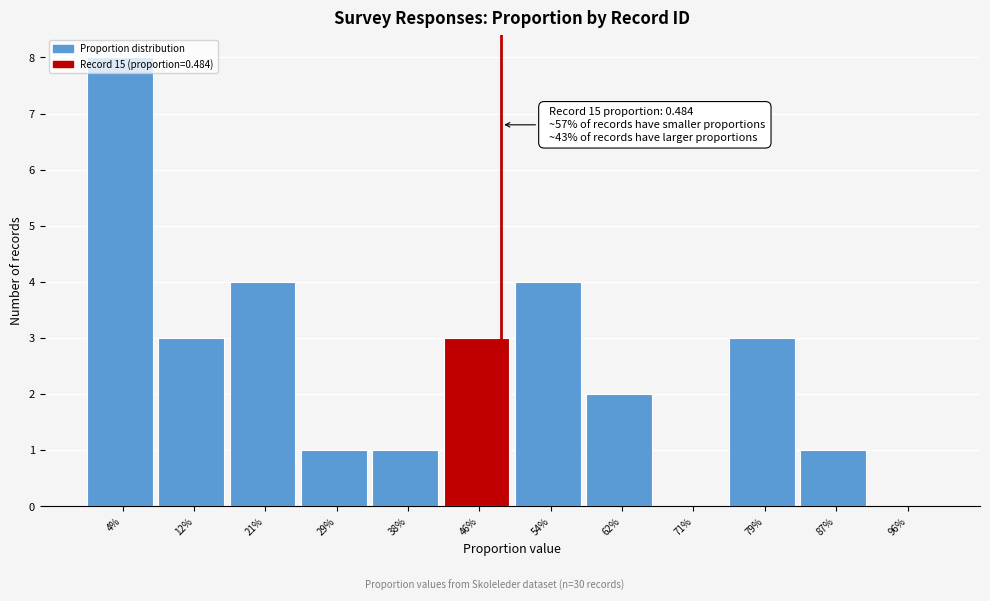

Which has a higher value, 79% or 54%?

54%